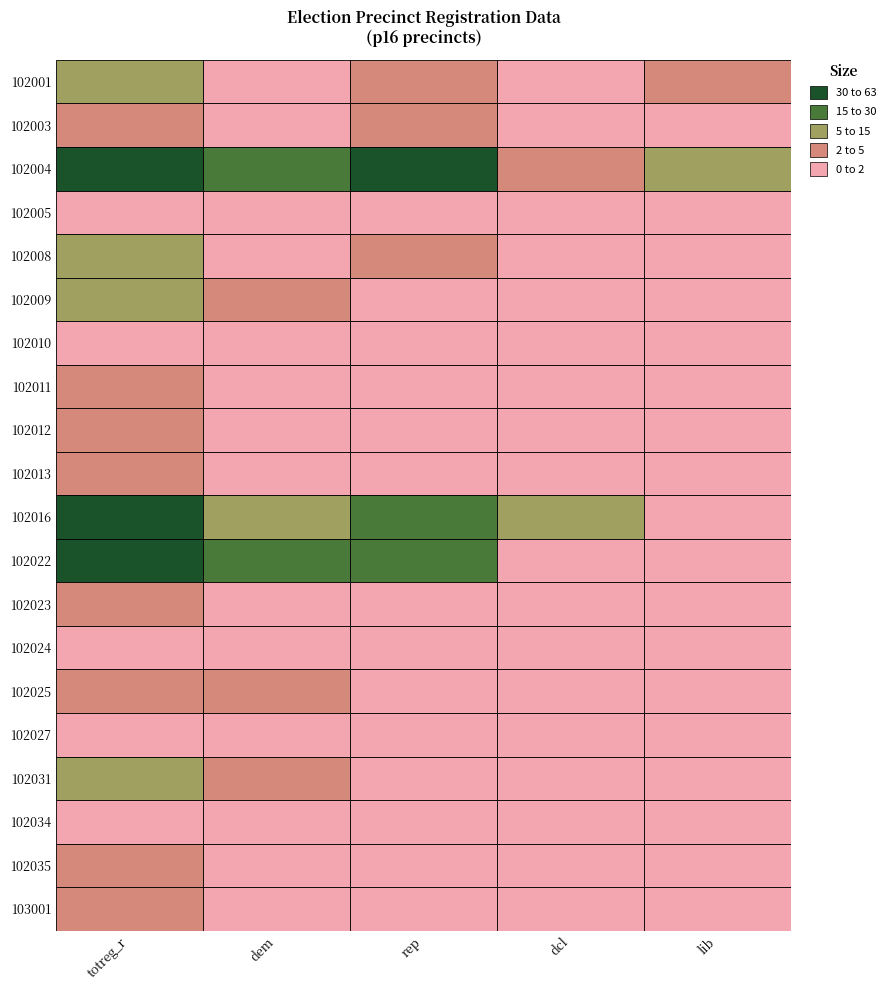

Which series has the widest spread of values?

102004